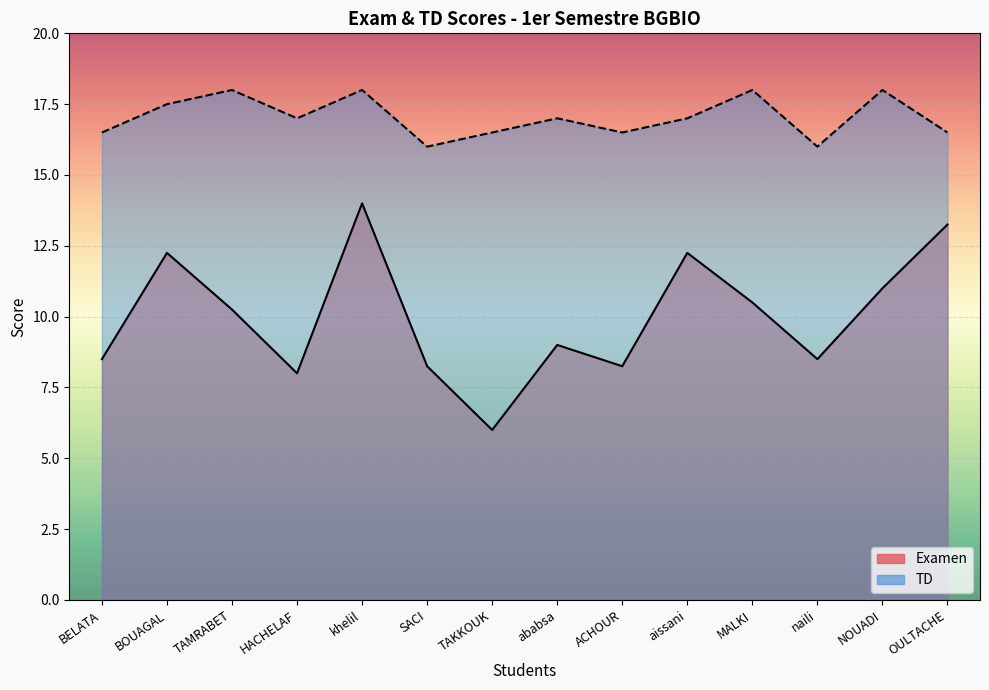

How many data points in Examen are less than 10?

7